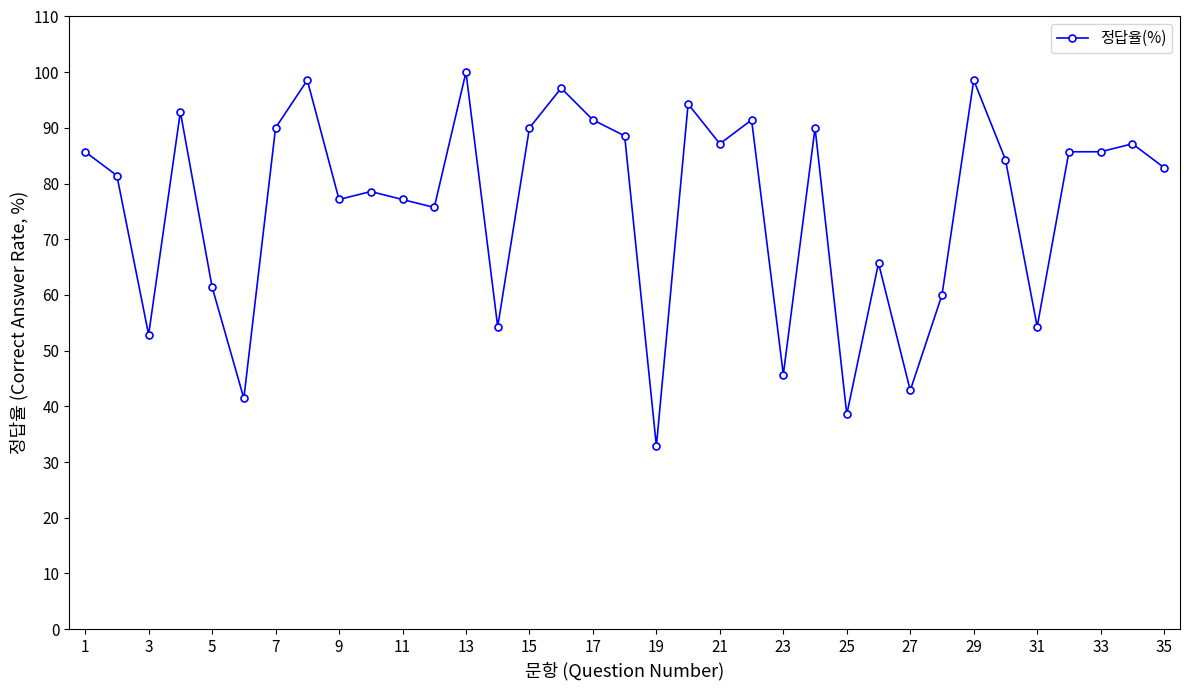

What is the smallest value displayed?

32.9